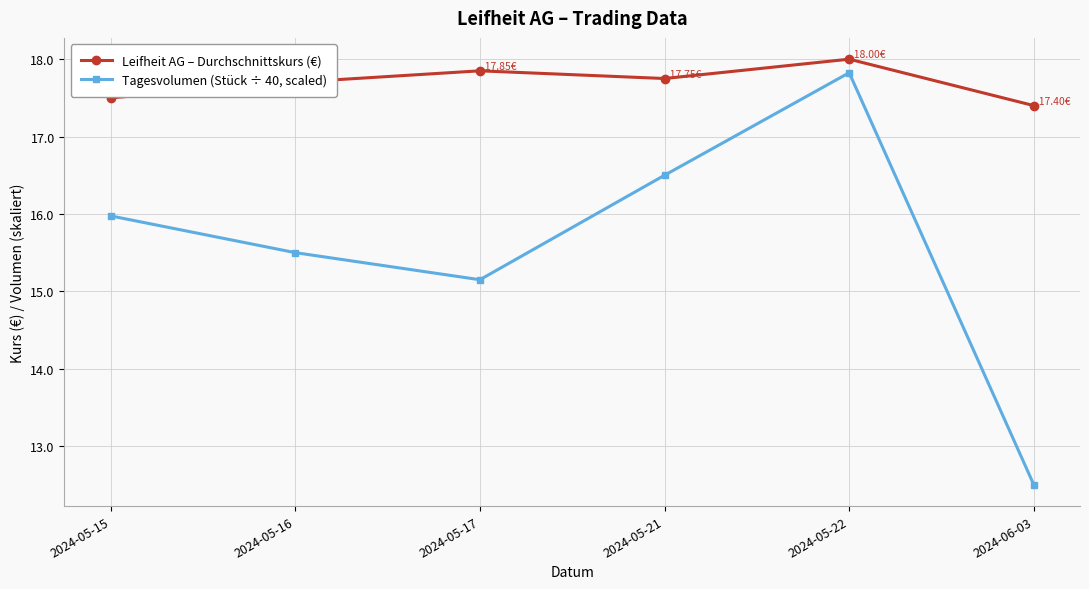

What is the smallest value displayed?

12.5